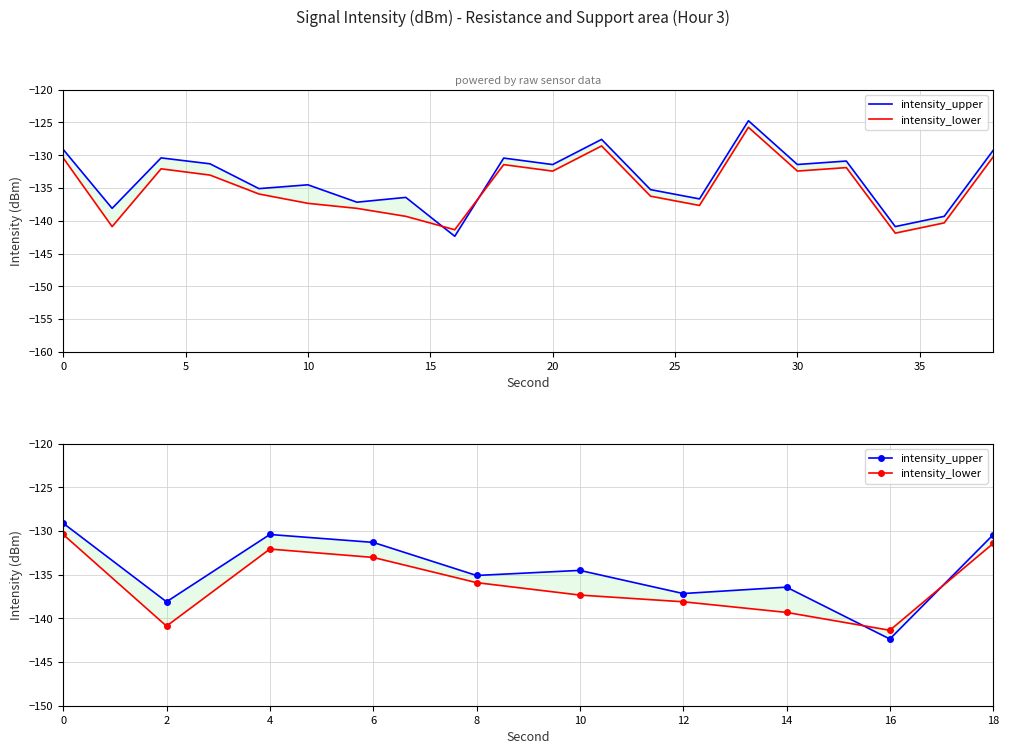

What are all the series names shown in the legend?

intensity_upper, intensity_lower